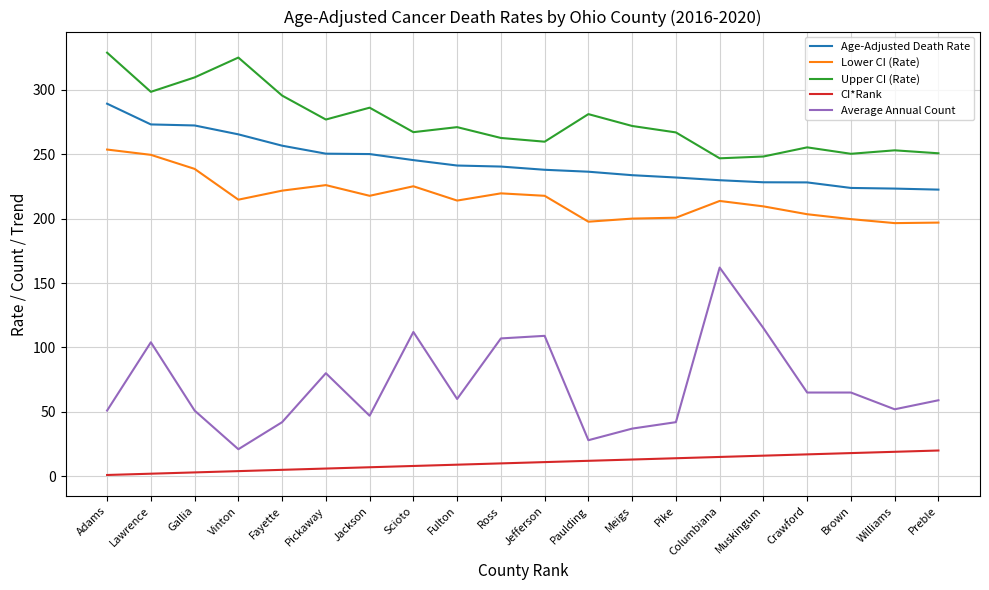

What is the greatest value displayed?

328.8